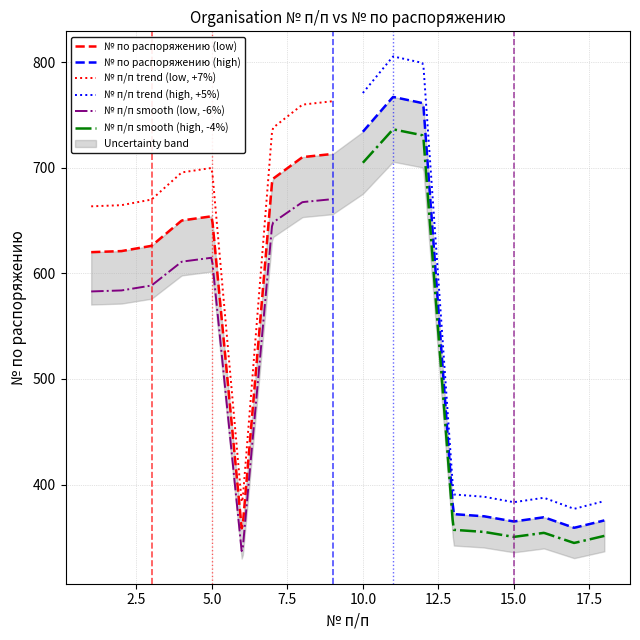

What is the sum of the № по распоряжению values at 18 and 2?

987